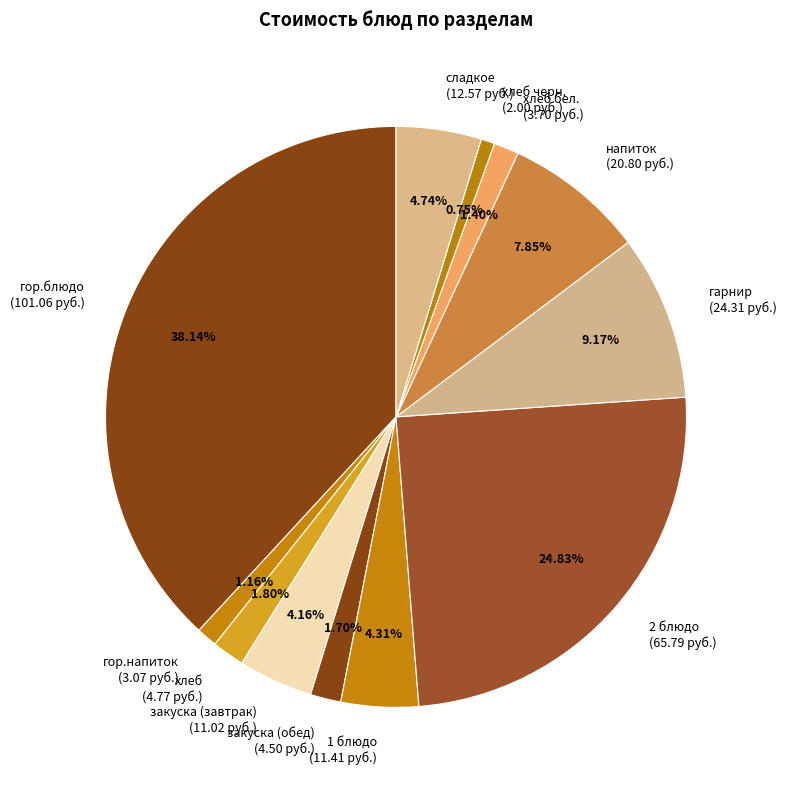

Is the sum of сладкое (12.57 руб.) and хлеб (4.77 руб.) greater than half?

No